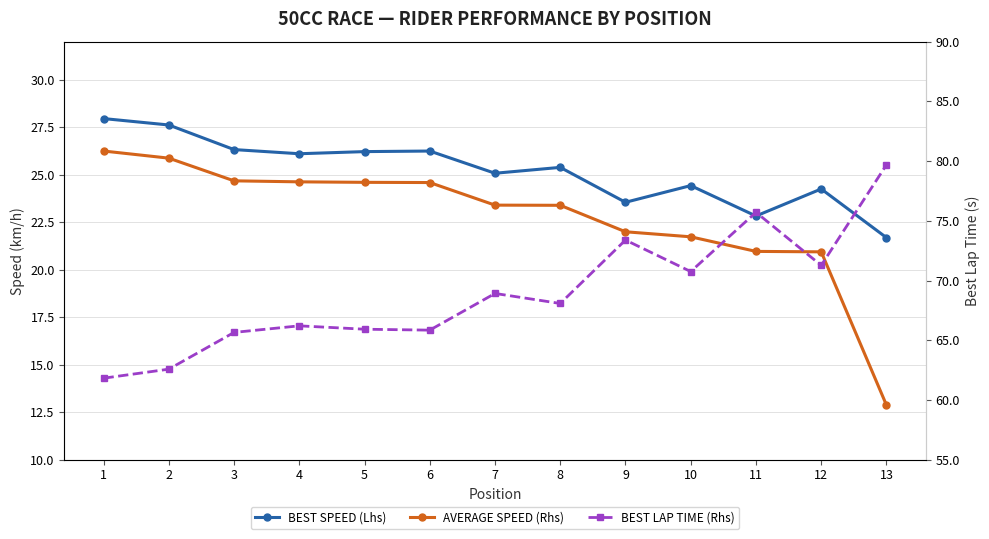

What is the minimum value shown in the chart?

12.9